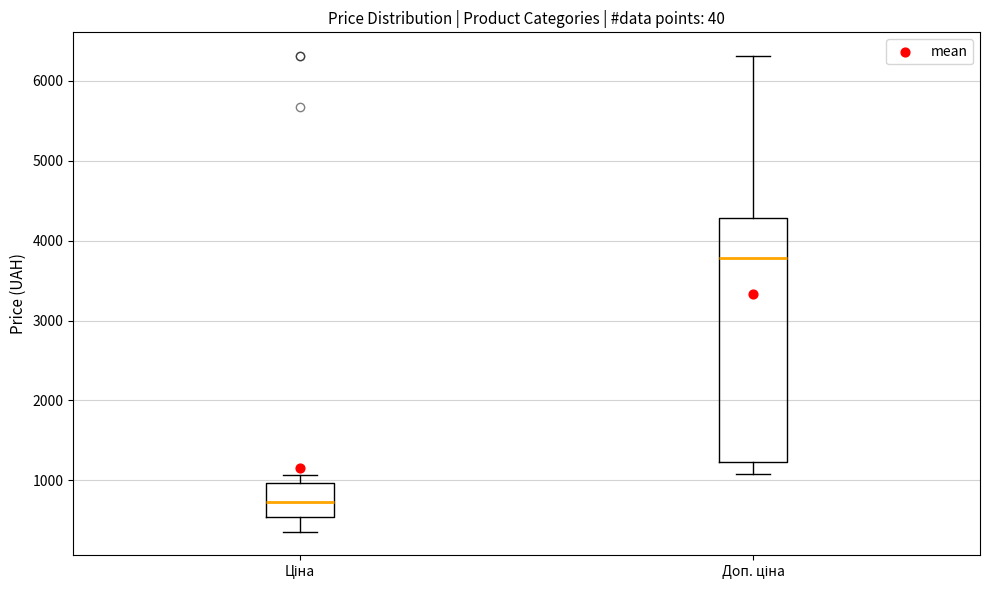

Which box is the tallest, from its lower edge to its upper edge?

Доп. ціна